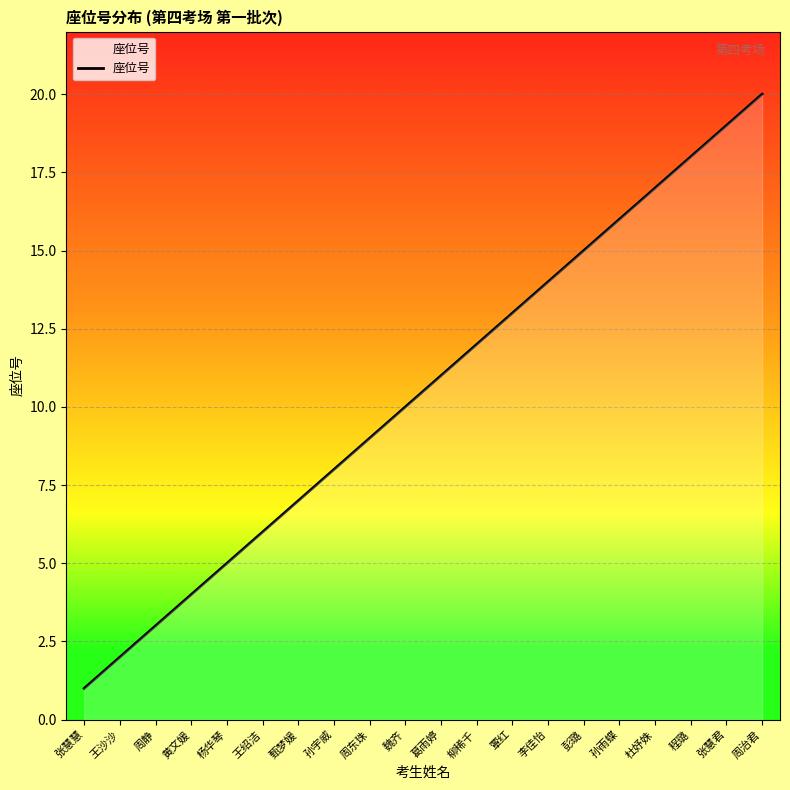

Which label corresponds to the smallest value in the chart?

张慧慧